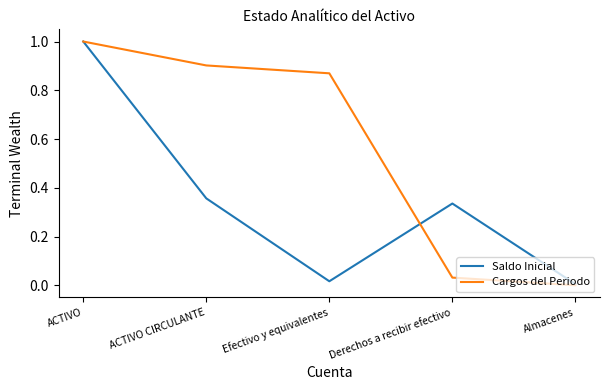

List the labels in order of Cargos del Periodo value, smallest first.

Almacenes, Derechos a recibir efectivo, Efectivo y equivalentes, ACTIVO CIRCULANTE, ACTIVO